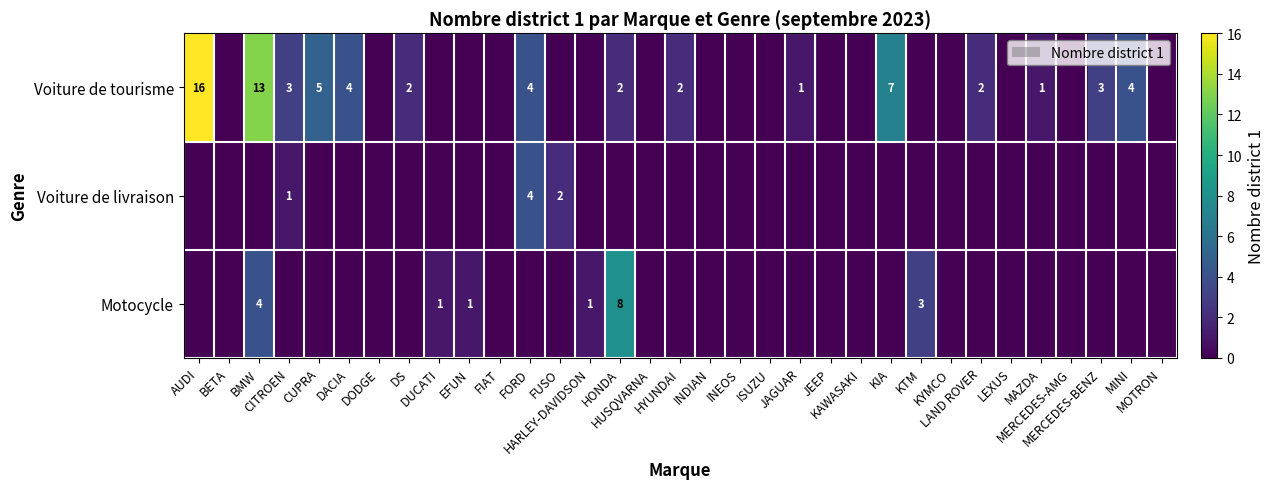

Count the number of data series in this chart.

3